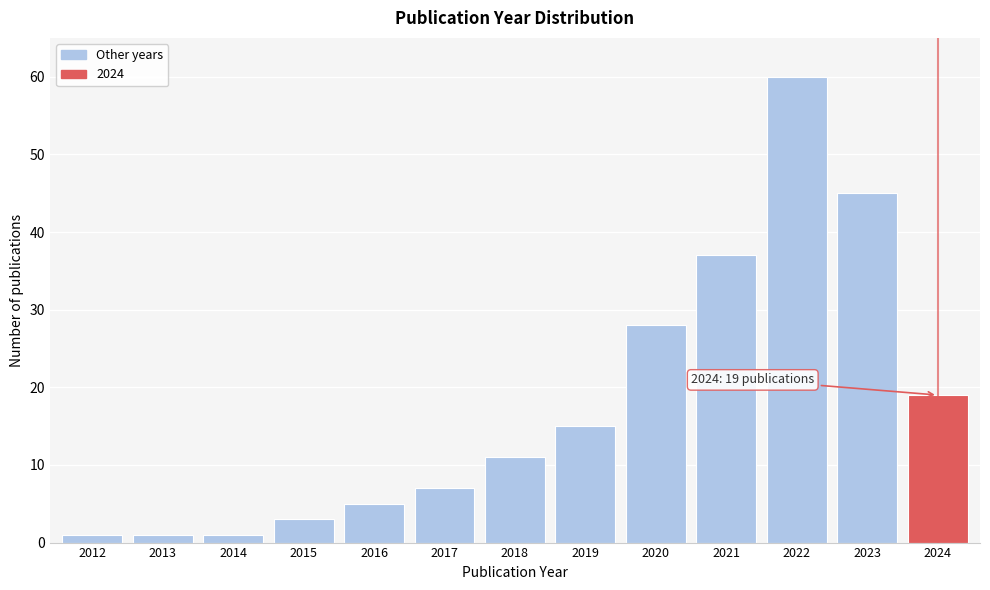

Reading left to right, transcribe all the data shown in this chart.

2012=1	2013=1	2014=1	2015=3	2016=5	2017=7	2018=11	2019=15	2020=28	2021=37	2022=60	2023=45	2024=19